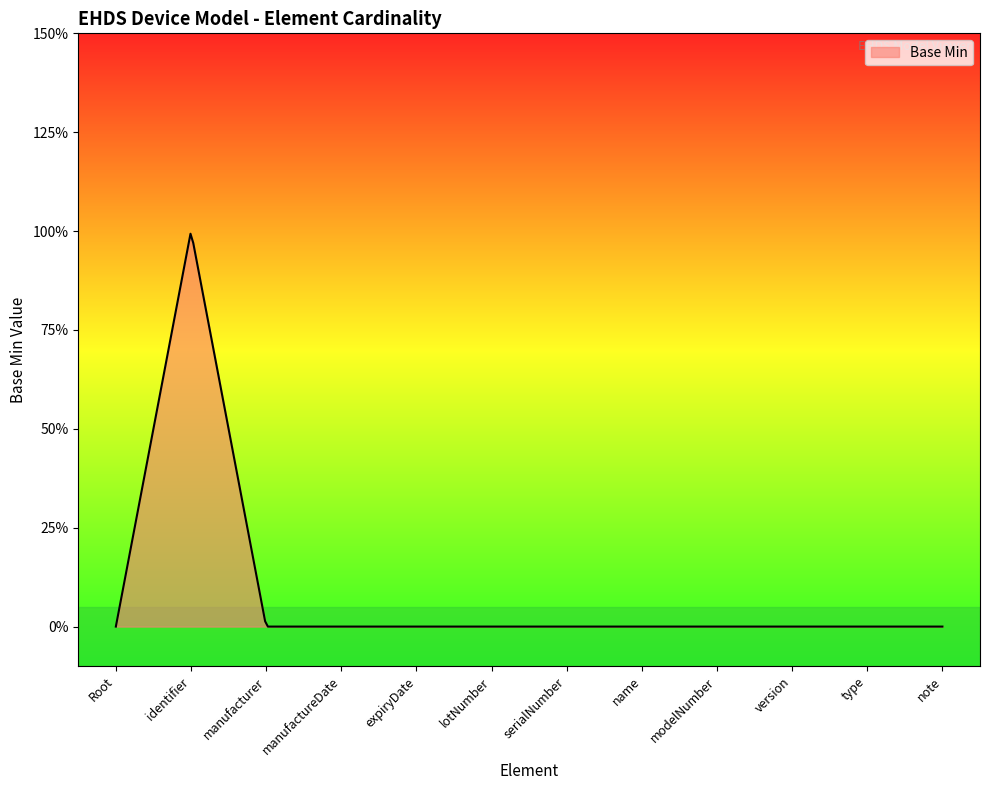

List the labels in order of value, largest first.

EHDSDevice.identifier, EHDSDevice, EHDSDevice.manufacturer, EHDSDevice.manufactureDate, EHDSDevice.expiryDate, EHDSDevice.lotNumber, EHDSDevice.serialNumber, EHDSDevice.name, EHDSDevice.modelNumber, EHDSDevice.version, EHDSDevice.type, EHDSDevice.note